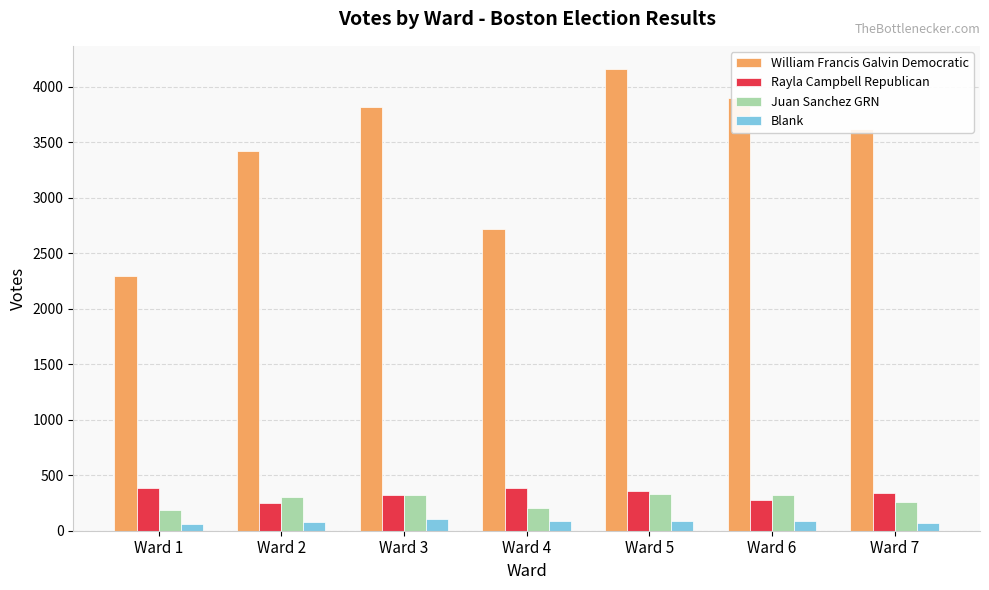

How many bars are there in each group?

4